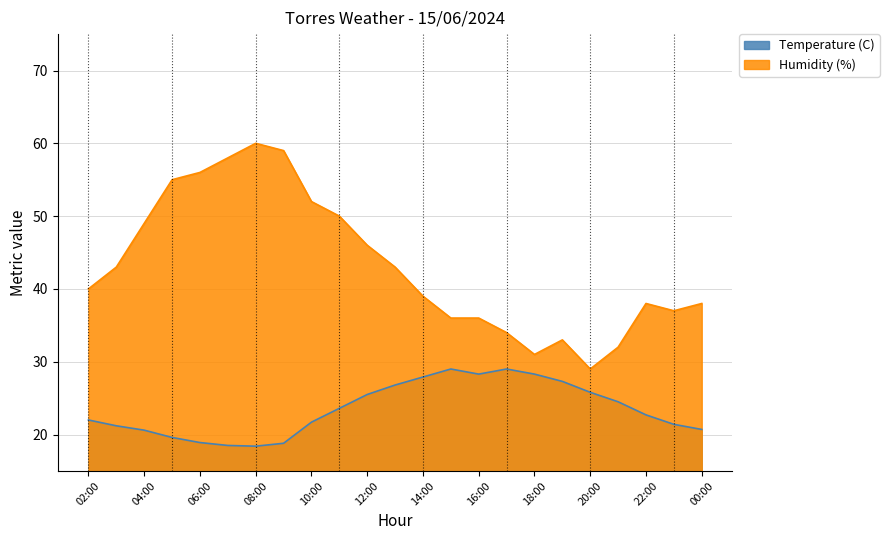

At 19:00, list the series in order from largest to smallest.

Humidity (%), Temperature (C)